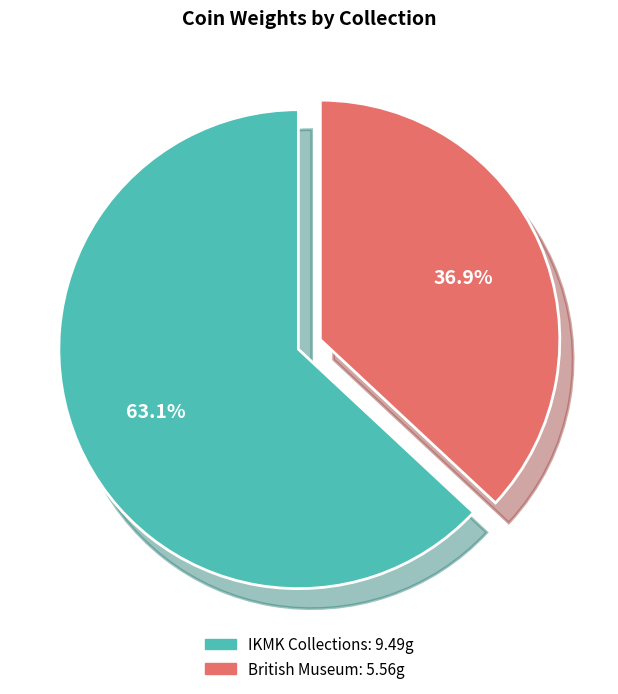

Is there any slice that represents more than half of the pie?

Yes